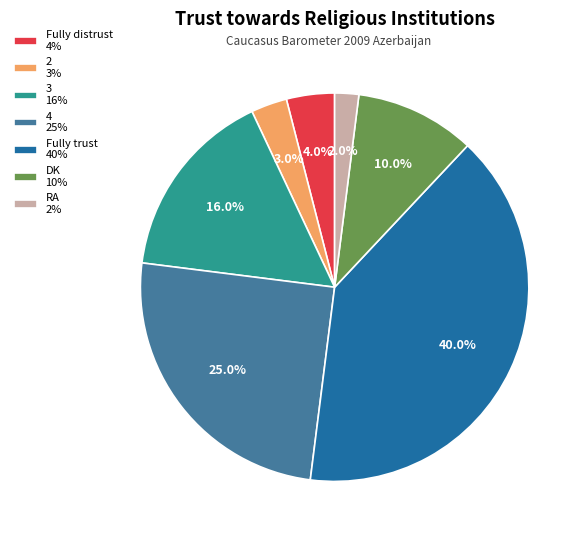

To the nearest percent, what portion does Fully trust represent?

40%